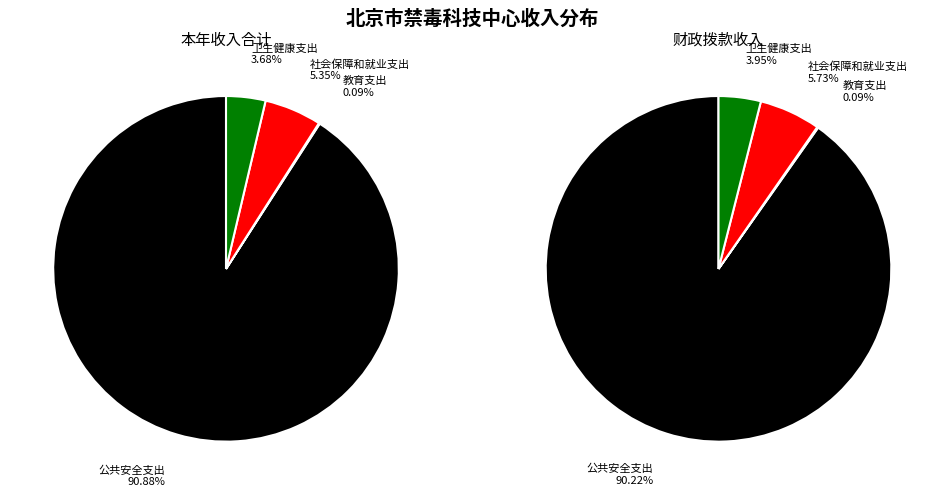

To the nearest percent, what percentage of the pie is 公共安全支出?

91%